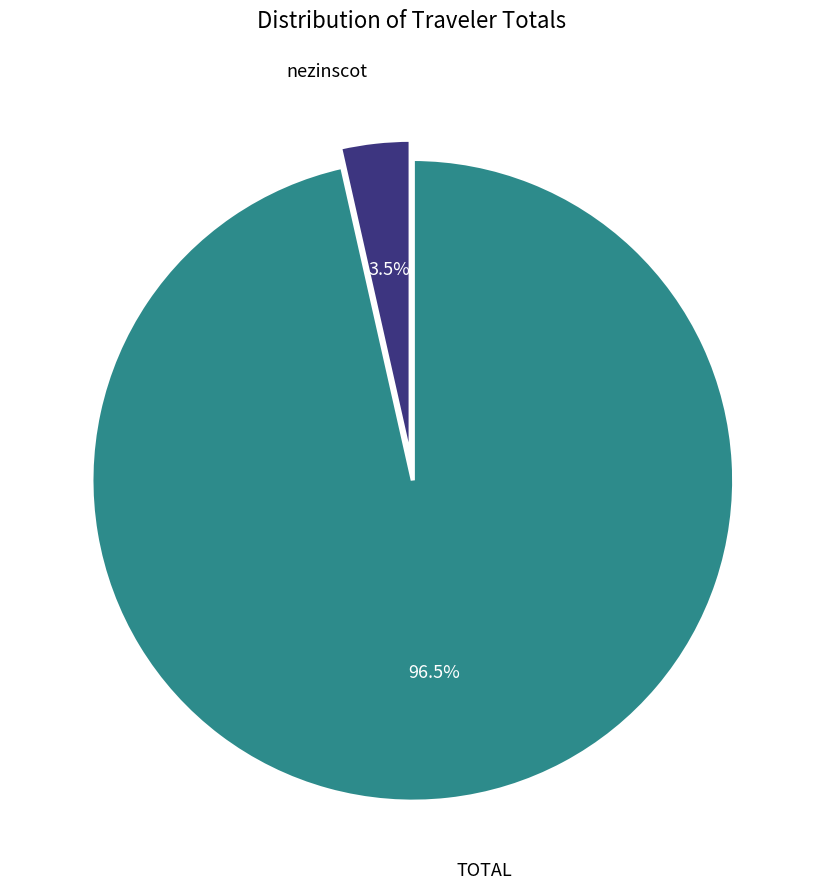

Is there a majority slice in this chart?

Yes